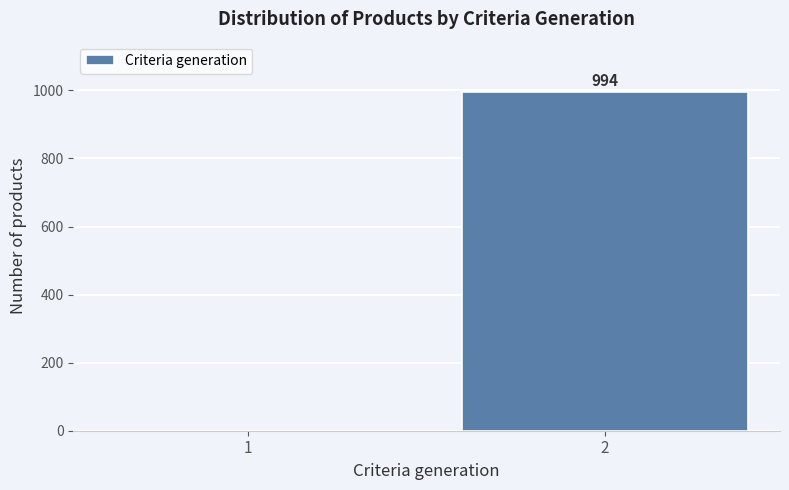

Reading right to left, transcribe all the data shown in this chart.

2=994	1=0